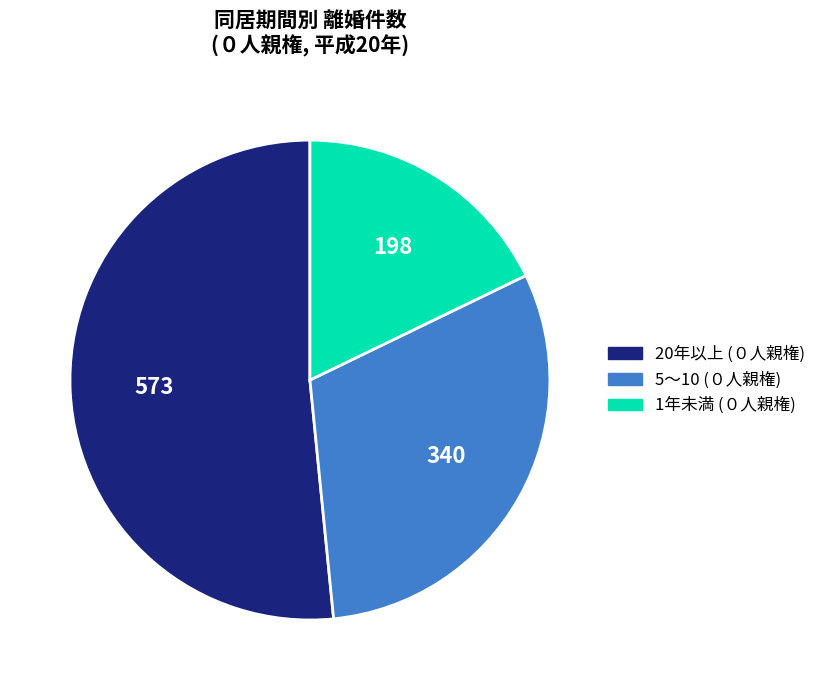

How many slices are in this pie chart?

3